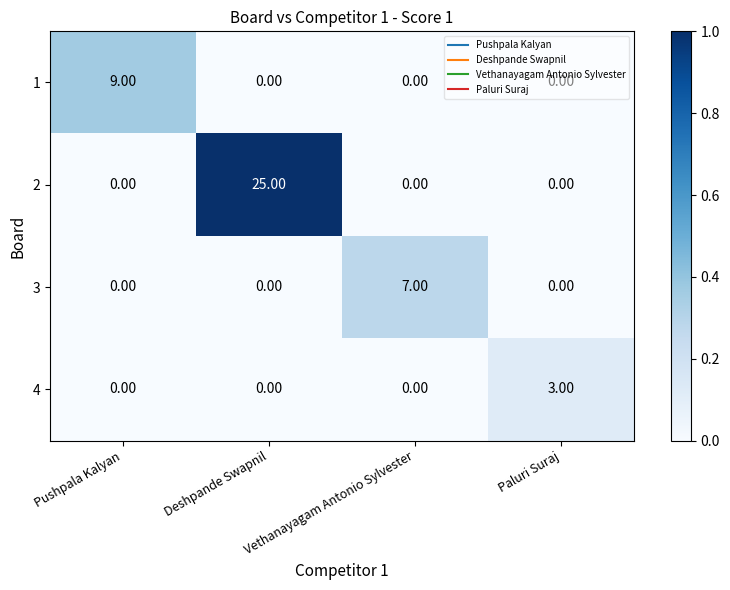

Which category has the highest value across all series?

Deshpande Swapnil